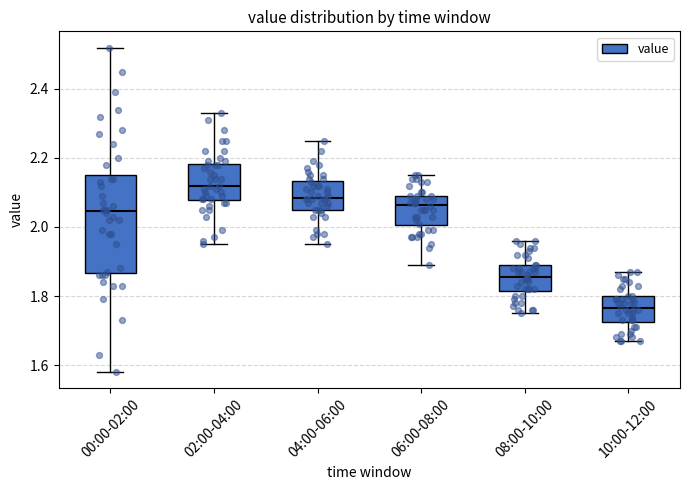

Which box is the tallest, from its lower edge to its upper edge?

00:00-02:00